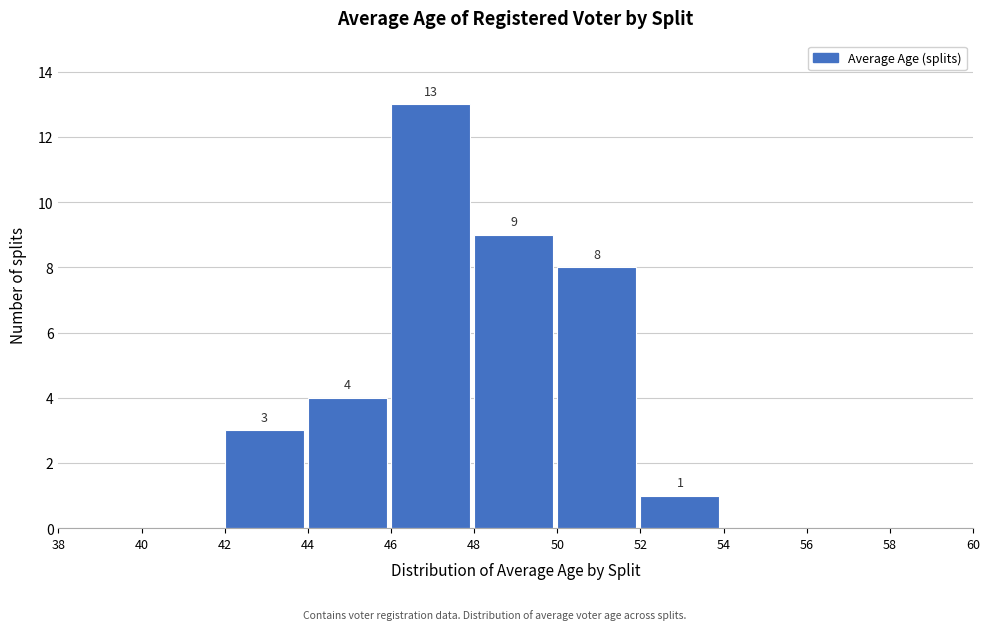

Over which range of the x-axis is the bar tallest?

46 to 48